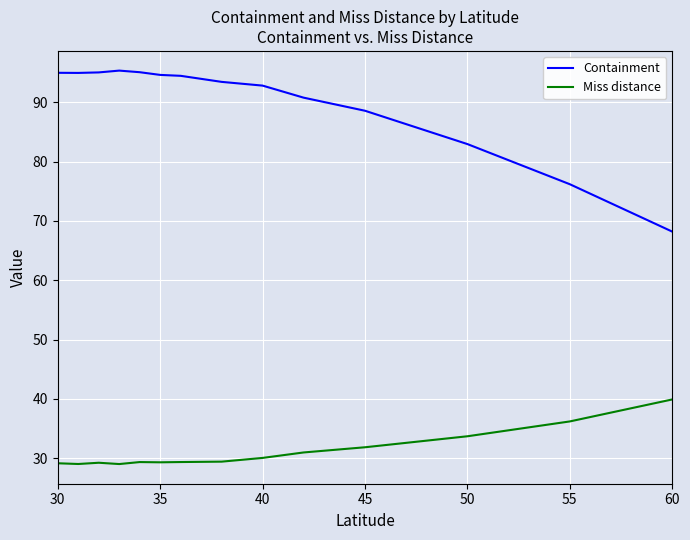

List the series in order of their peak value, highest first.

Containment, Miss distance